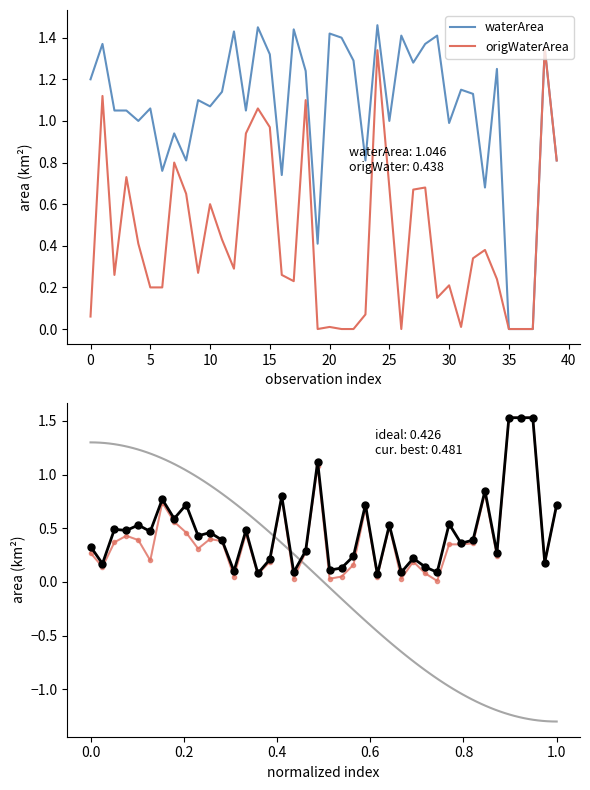

What is the difference between the maximum and minimum values in the waterArea series?

1.5